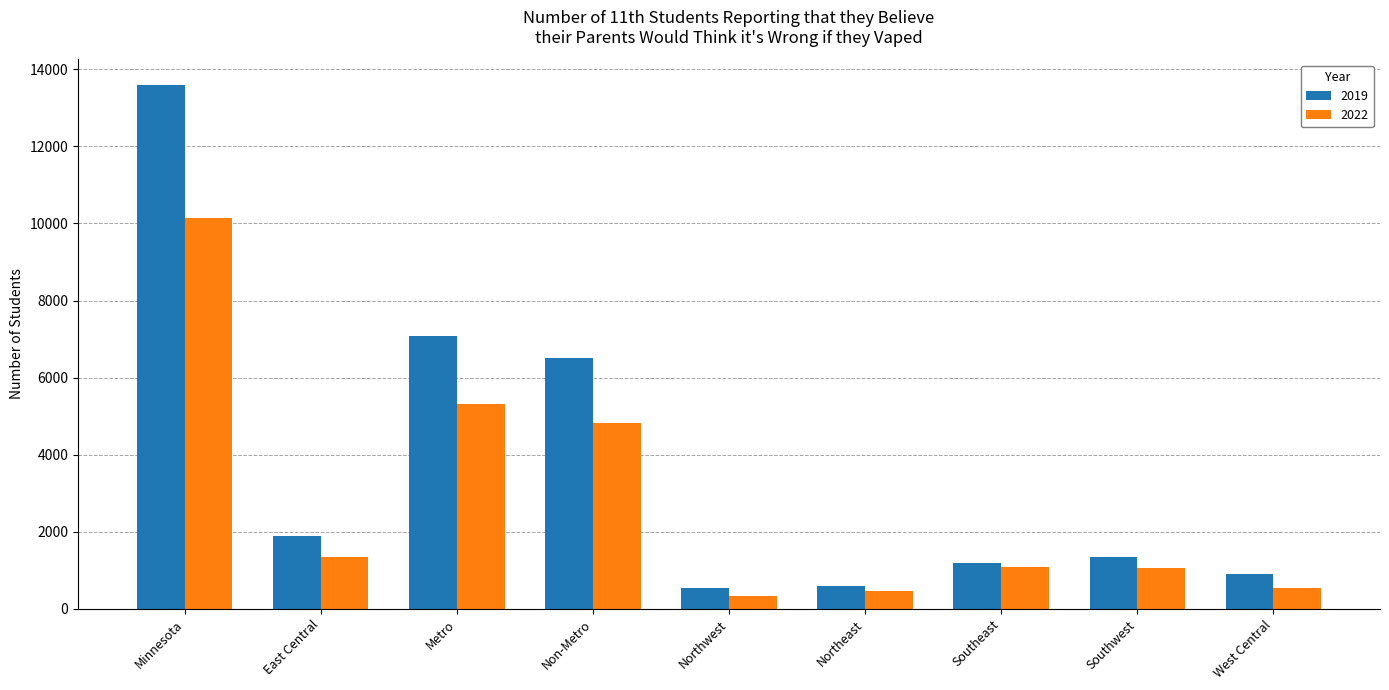

Which series has the widest spread of values?

2019